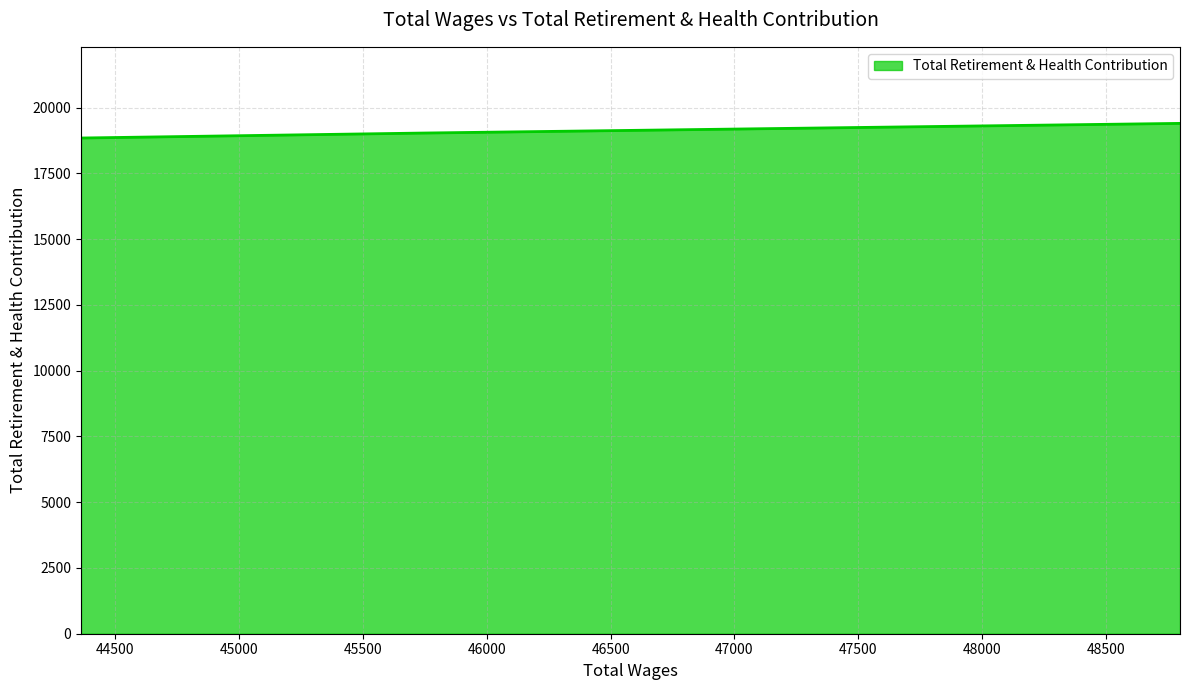

Count the number of categories in the chart.

3